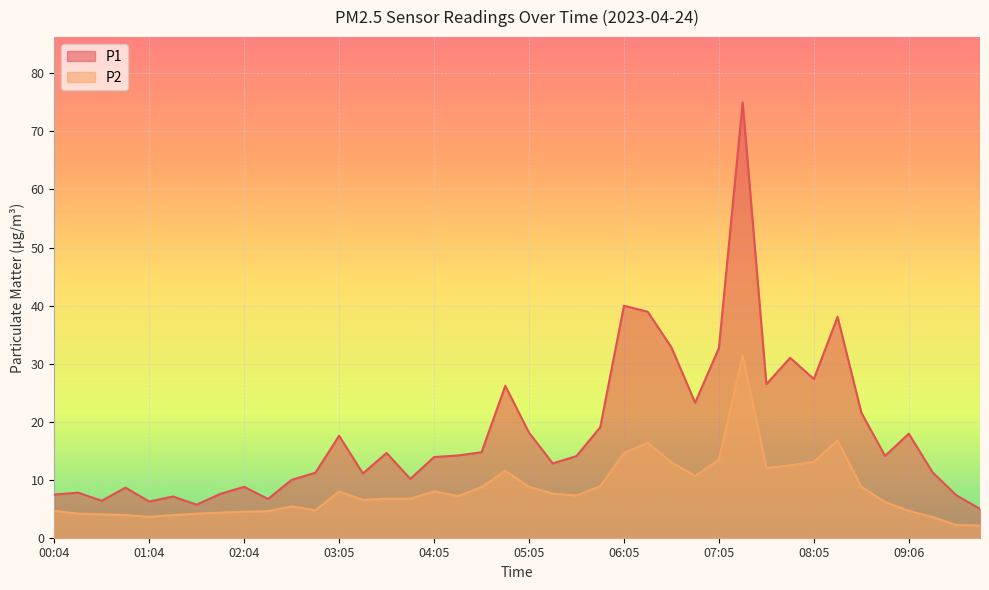

True or false: P2 has a value of 12.2 at 08:35.

False